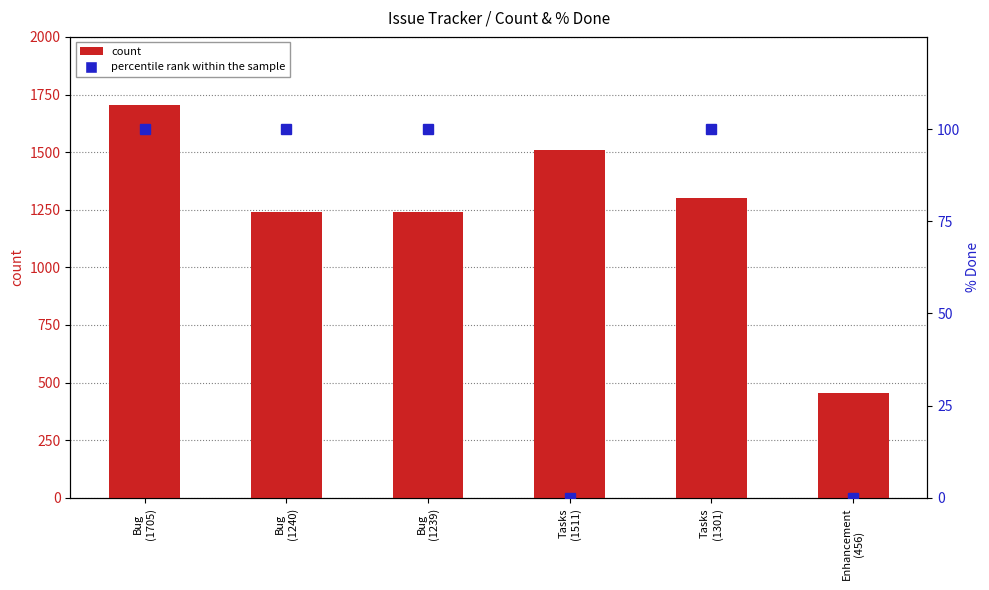

What is the value of the percentile rank within the sample bar at the 1st from the left?

100